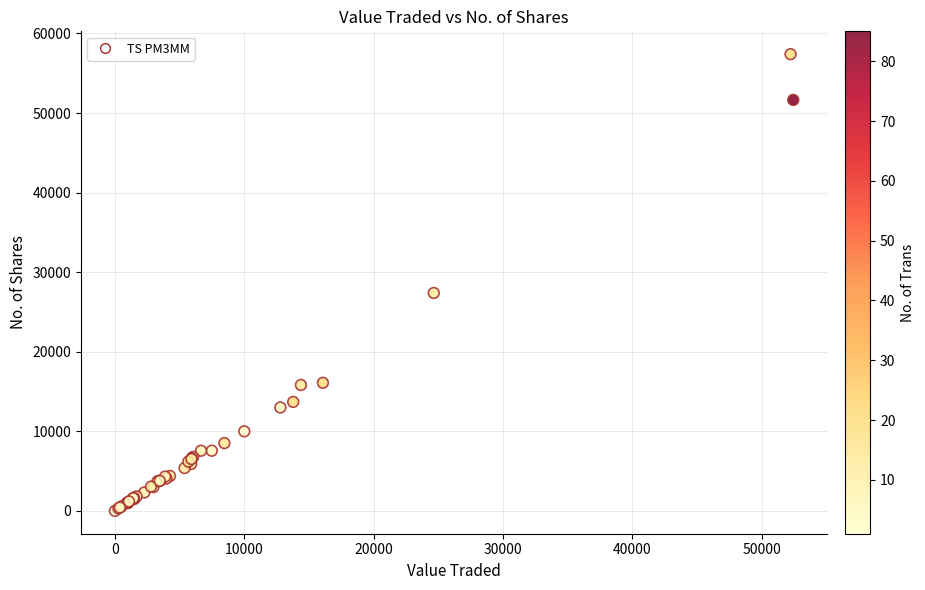

What Y value in the scatter plot is closest to 28698?

27387